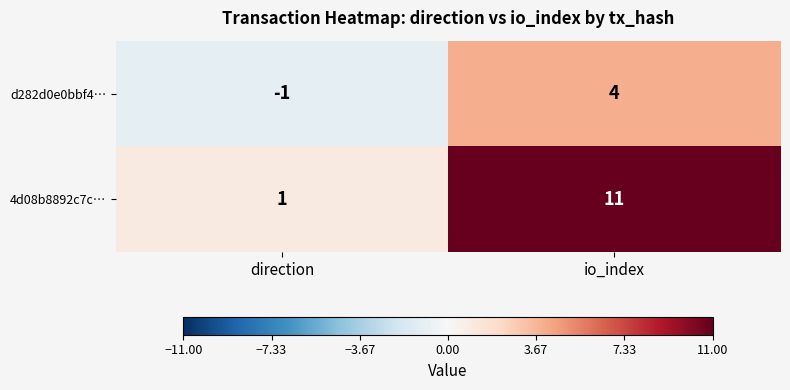

Which series has the widest spread of values?

4d08b8892c7c…